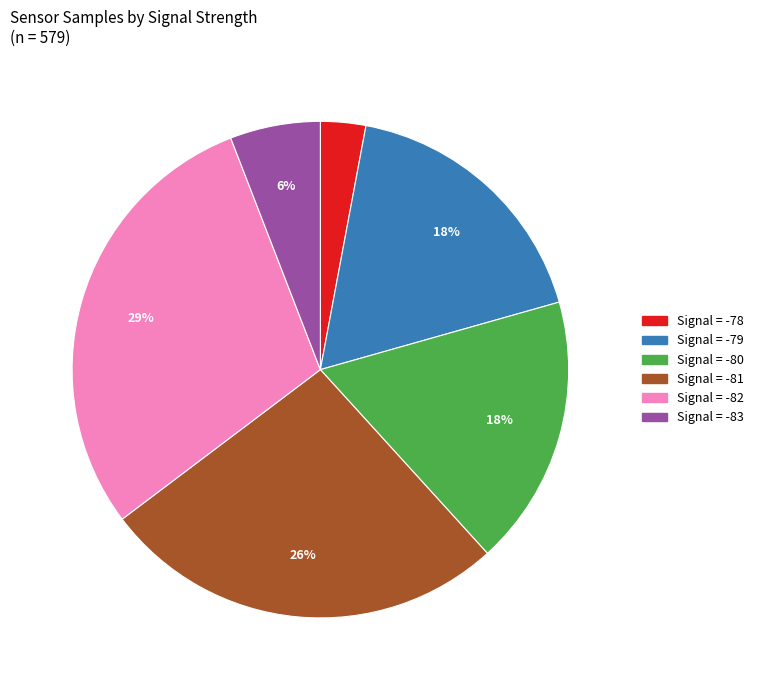

To the nearest percent, what is the average slice percentage?

17%